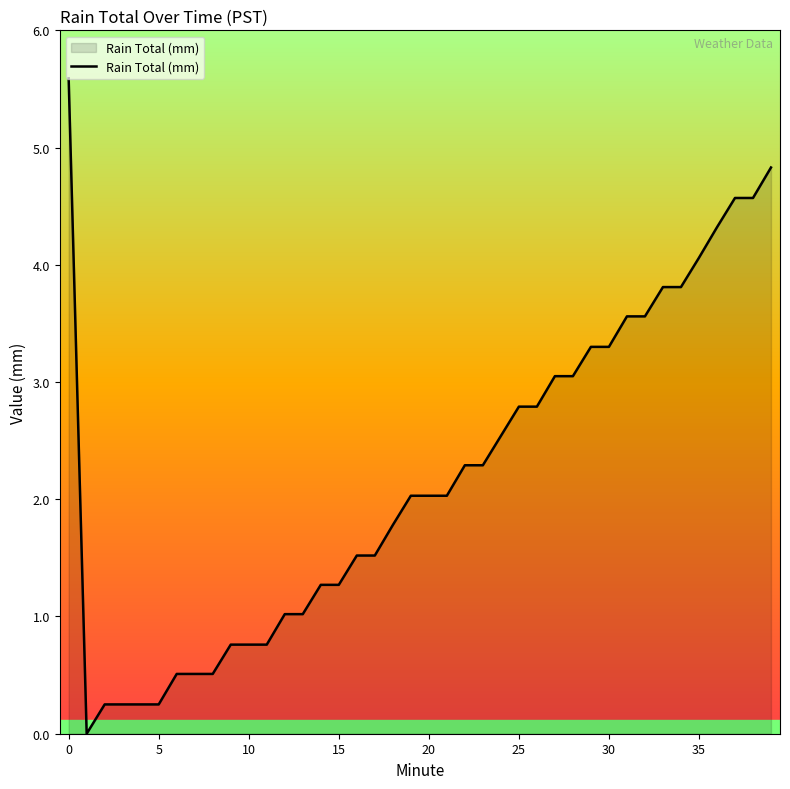

What is the maximum value shown in the chart?

5.6